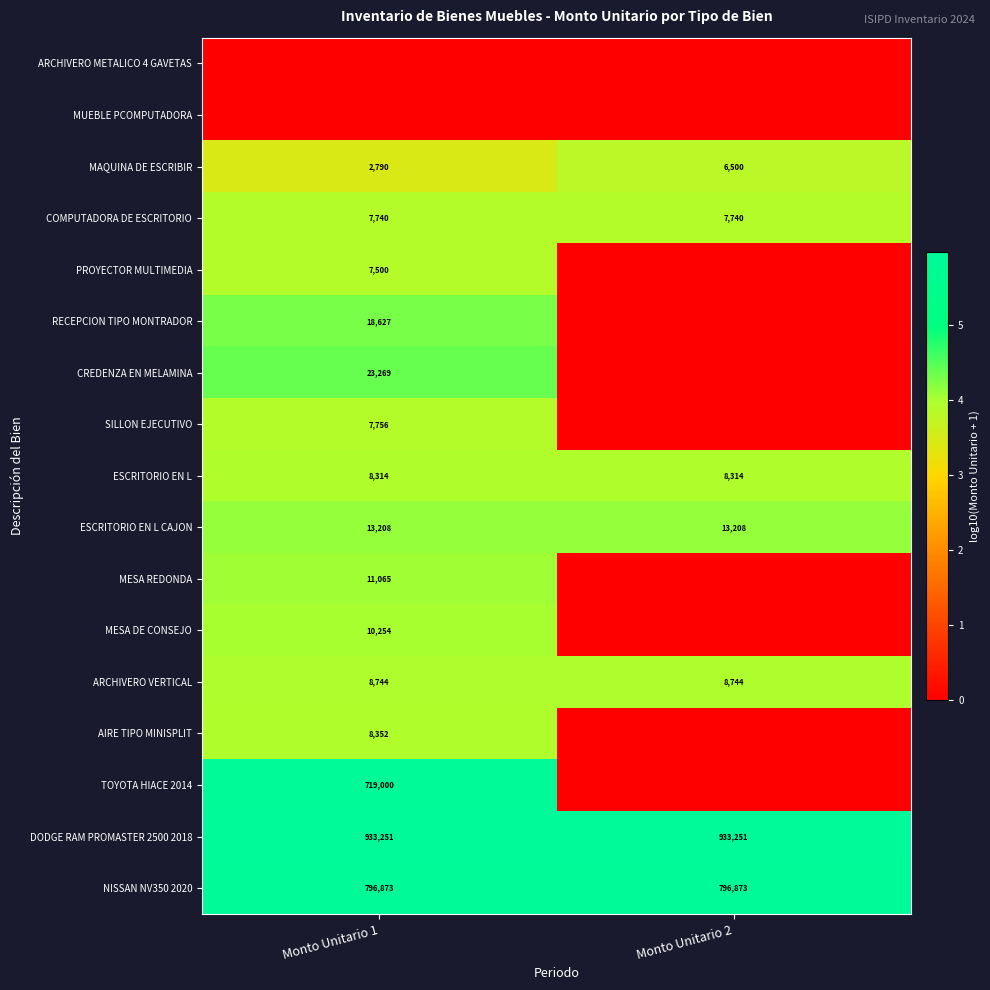

What is the sum of the DODGE RAM PROMASTER 2500 2018 values at Monto Unitario 2 and Monto Unitario 1?

1866502